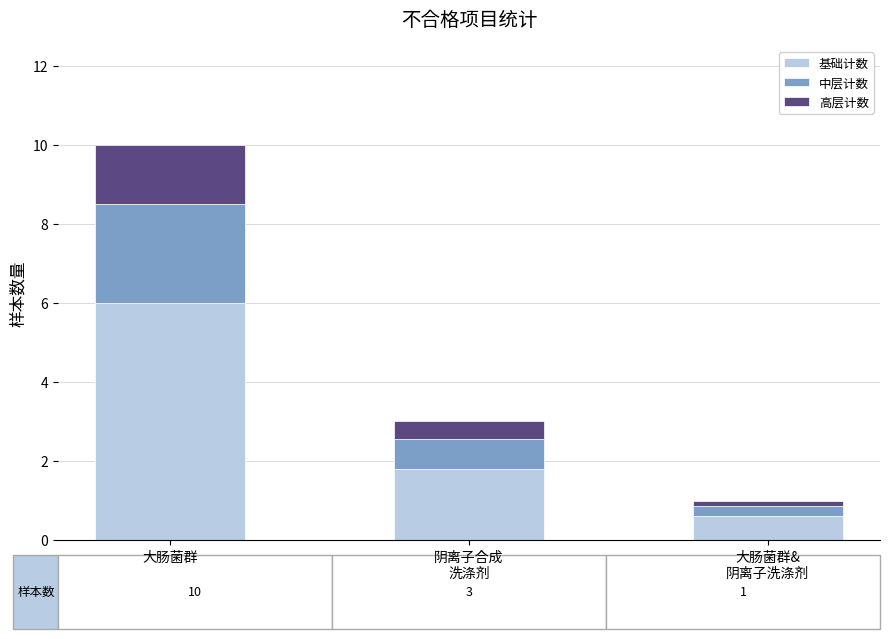

How many series are shown in this chart?

3